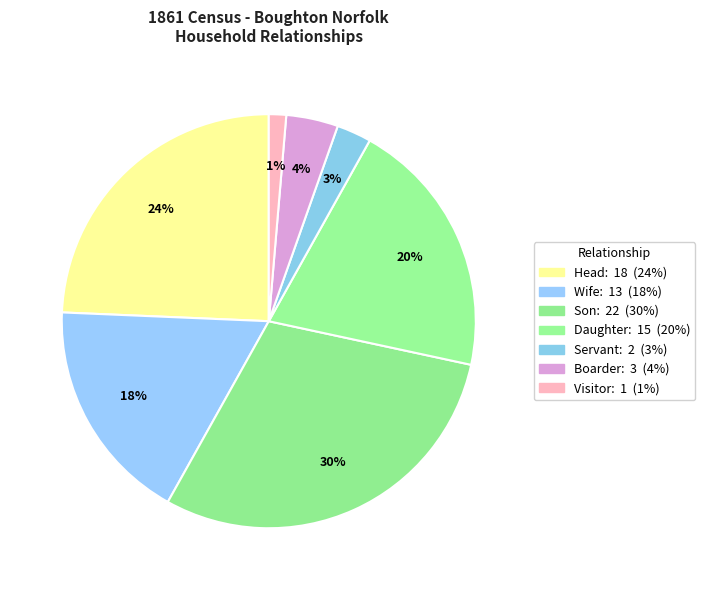

True or false: Daughter accounts for 8% of the total.

False